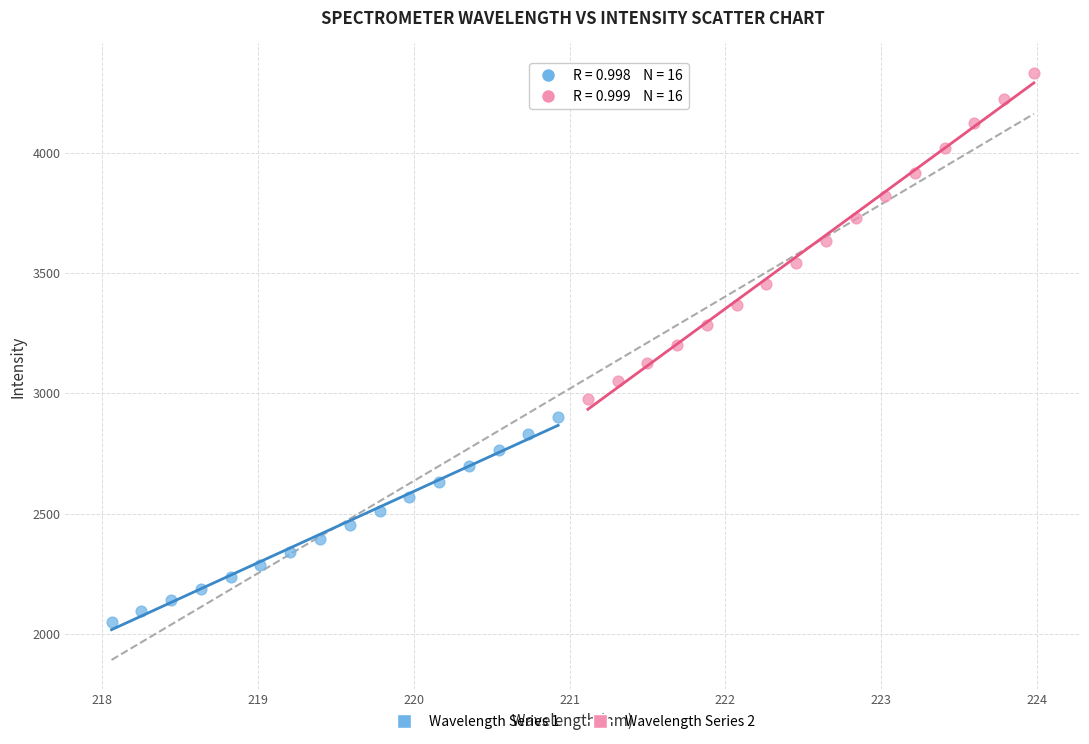

What are all the series names shown in the legend?

Wavelength Series 1, Wavelength Series 2